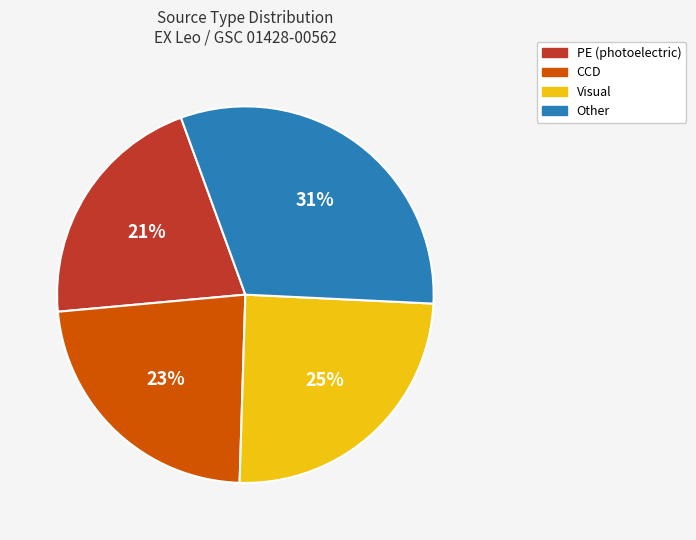

The Visual slice represents 19% of the pie. True or false?

False